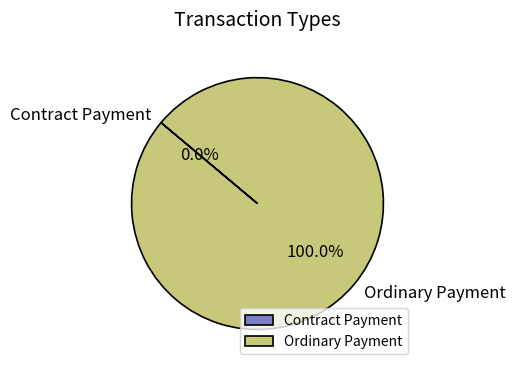

How many segments does this pie chart have?

2